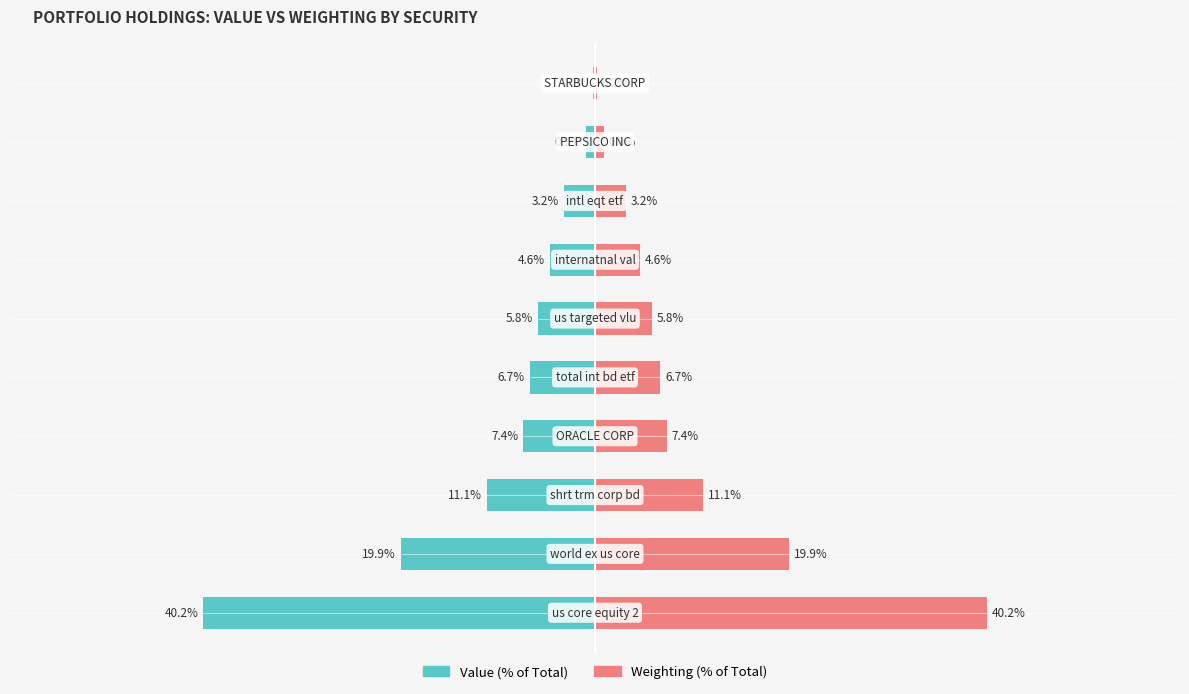

The value of Value at 3 is -7.4. True or false?

True